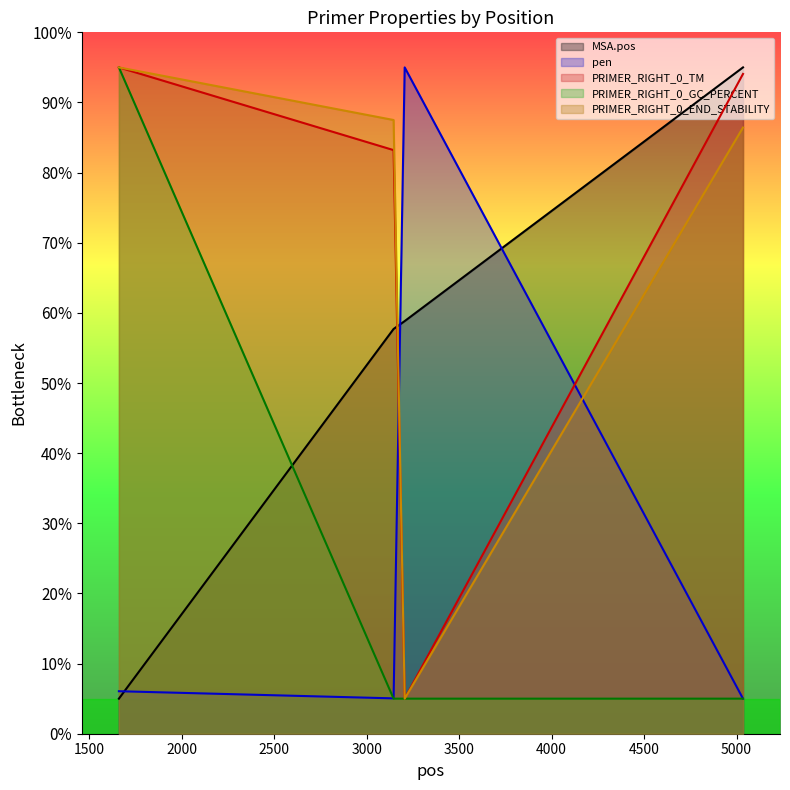

What is the difference between the second highest and minimum values in the pen series?

1.1